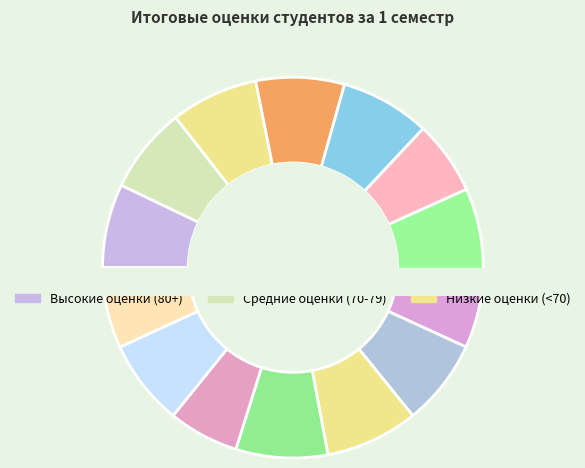

What percentage is NOT represented by Мубарак Диас Озатбекұлы?

92.7%